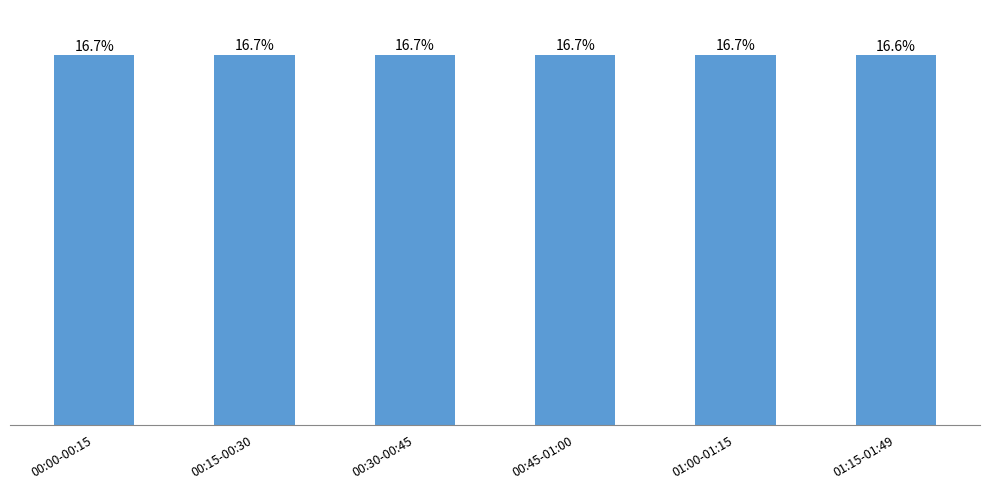

Reading left to right, what are all the values shown in this chart?

2618005.2	2619955.5	2623259.3	2624316.5	2619364.0	2617381.6